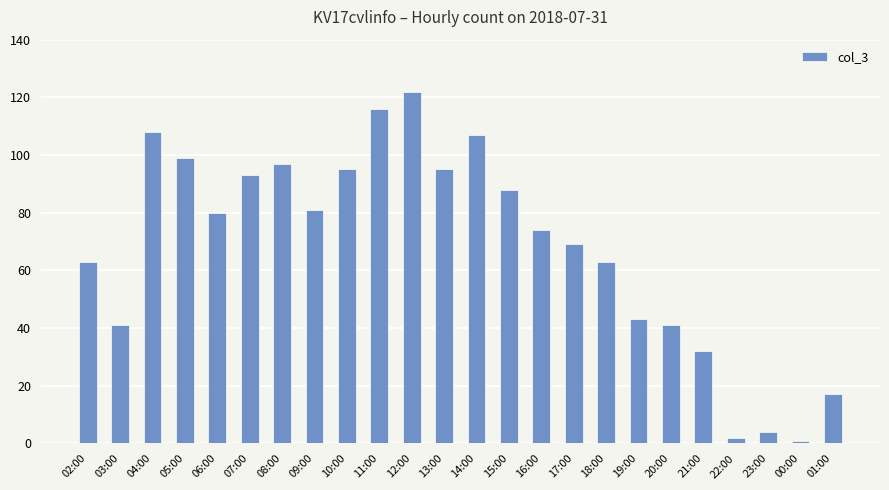

What is the difference between the values at 03:00 and 09:00?

40